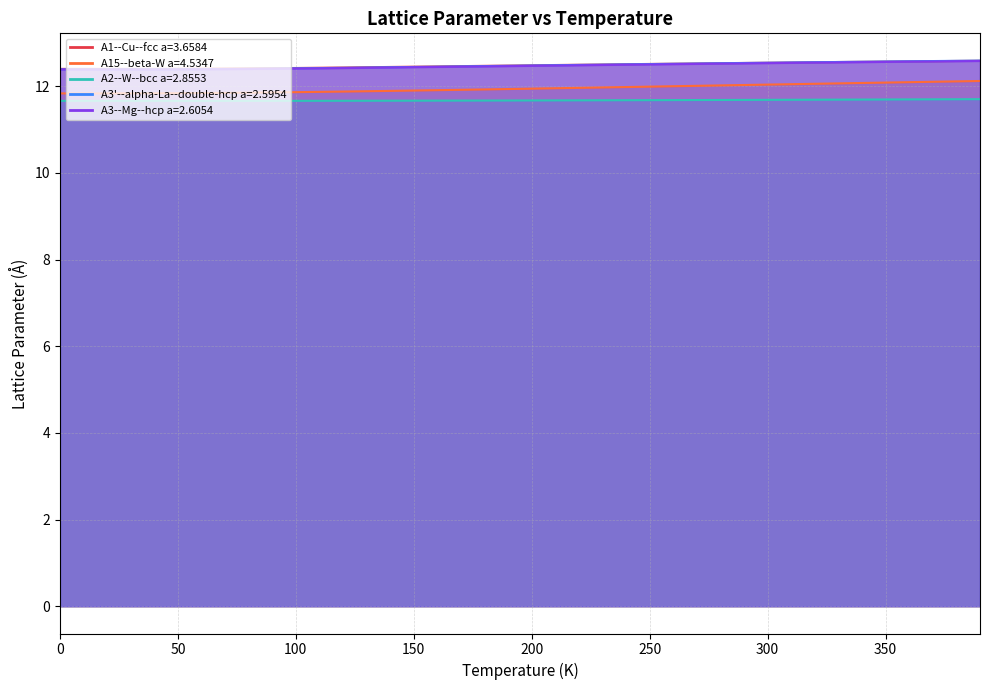

What is the sum of the A1--Cu--fcc a=3.6584 values at 200.0 and 90.0?

24.9